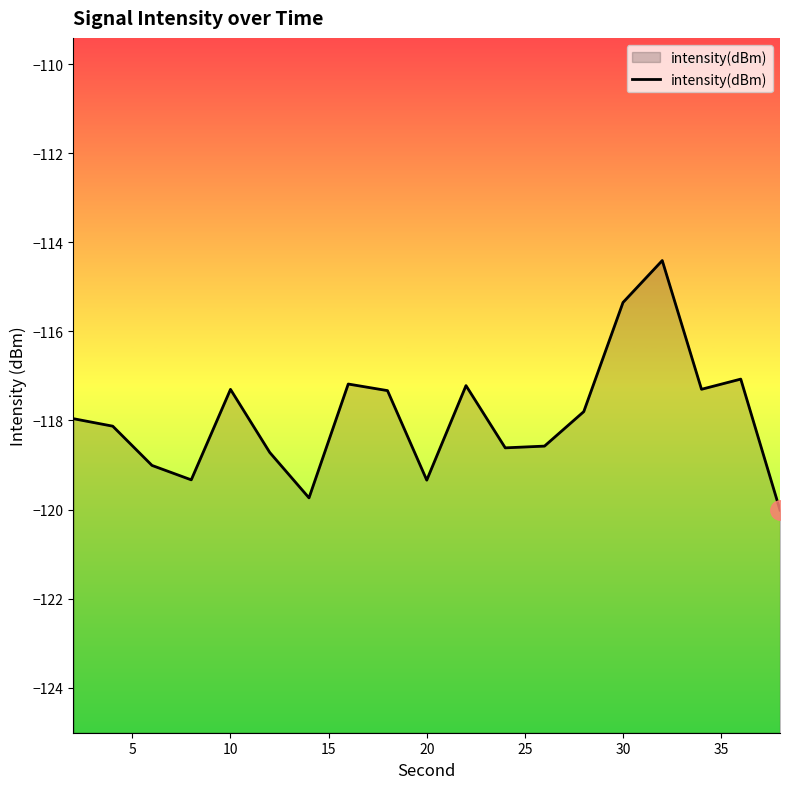

What is the difference between the maximum and minimum values?

5.6